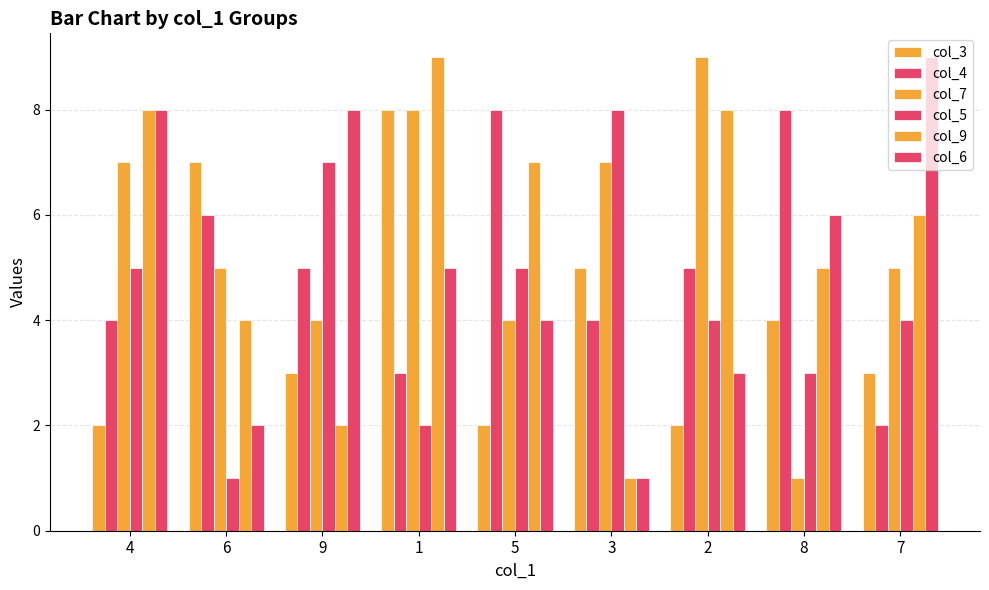

What is the difference between the col_5 values at 6 and 8?

2